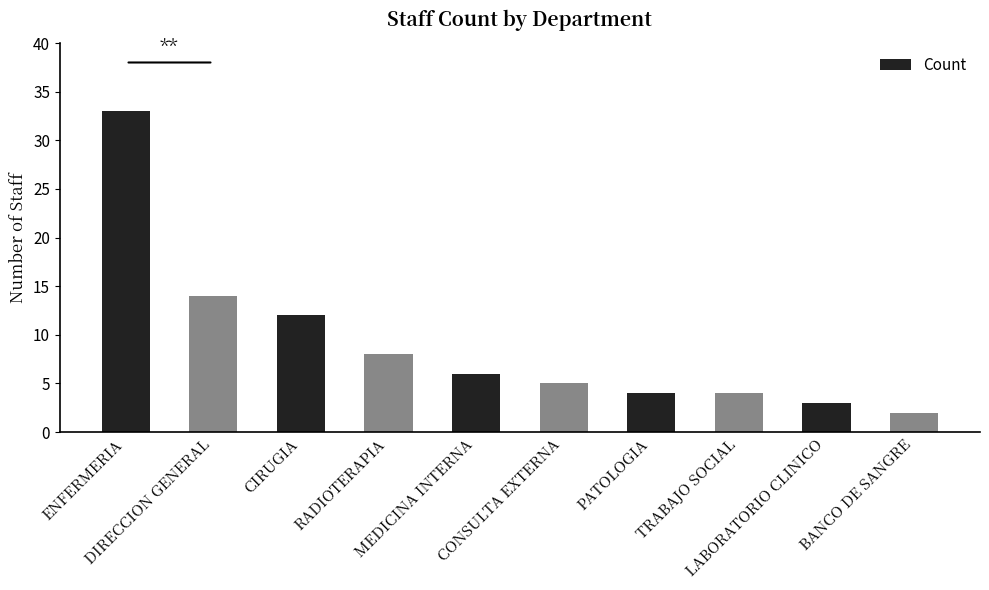

What is the value of the 6th bar from the left?

5